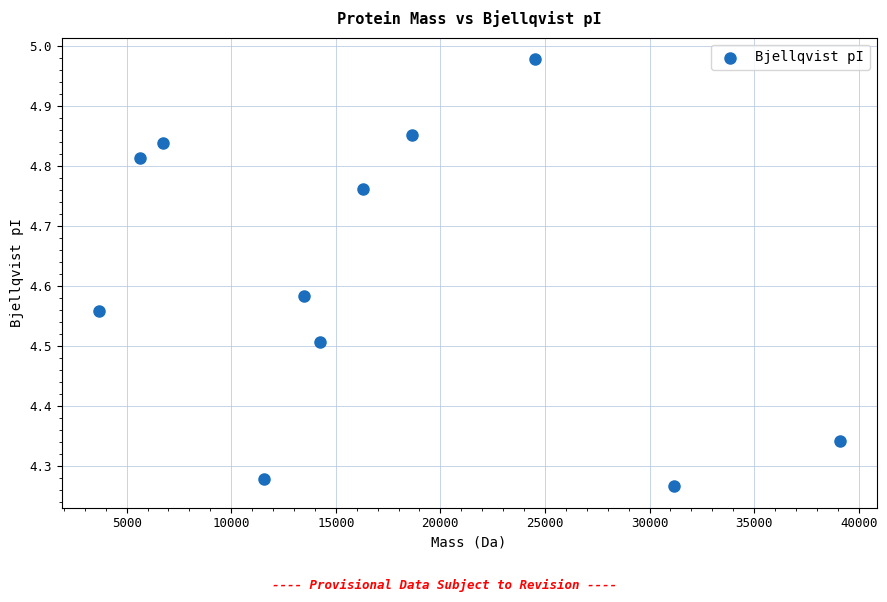

What is the range of X values (max minus min)?

35414.6